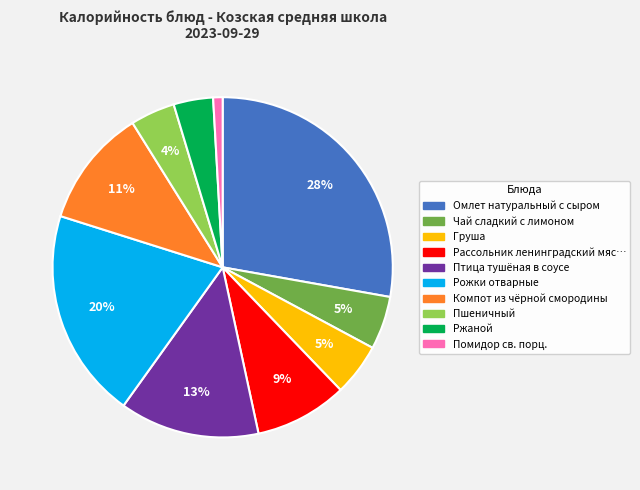

To the nearest percent, what is the difference between the largest and smallest slice percentages?

27%